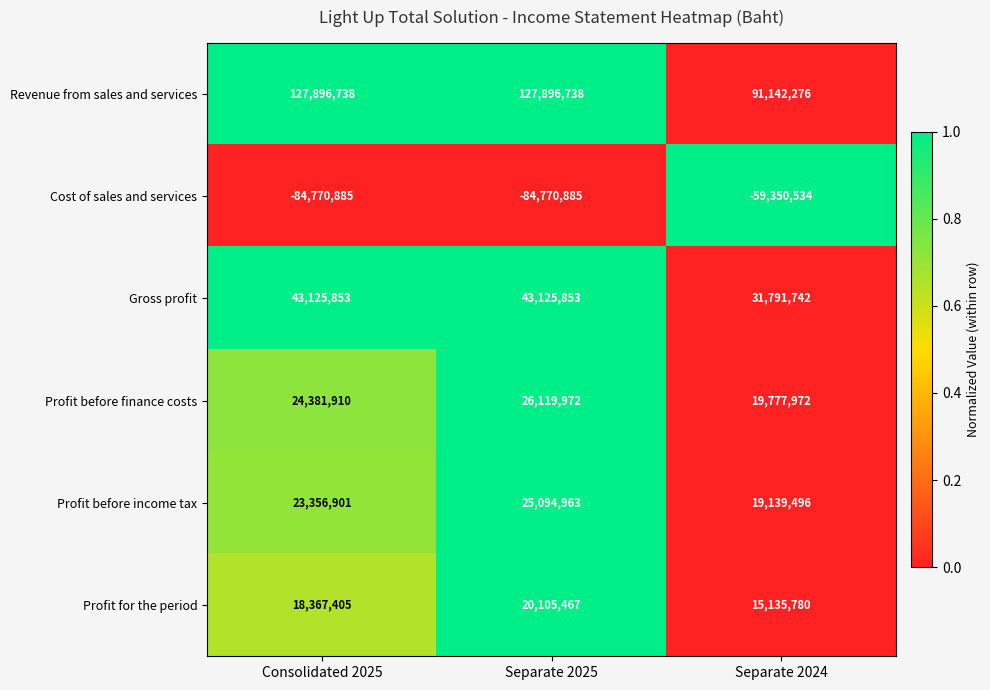

How many series are shown in this chart?

6